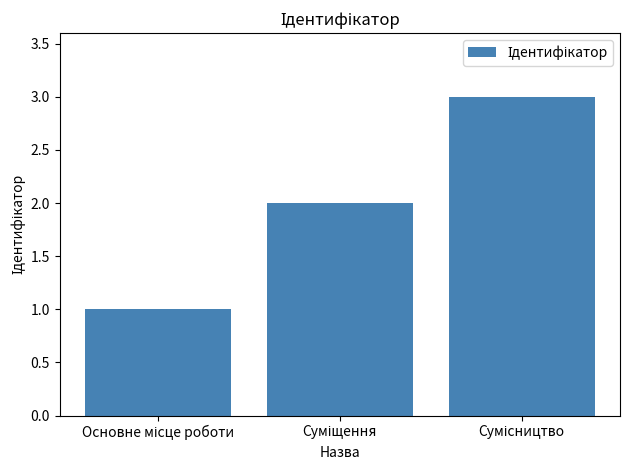

How many bars are there in total?

3